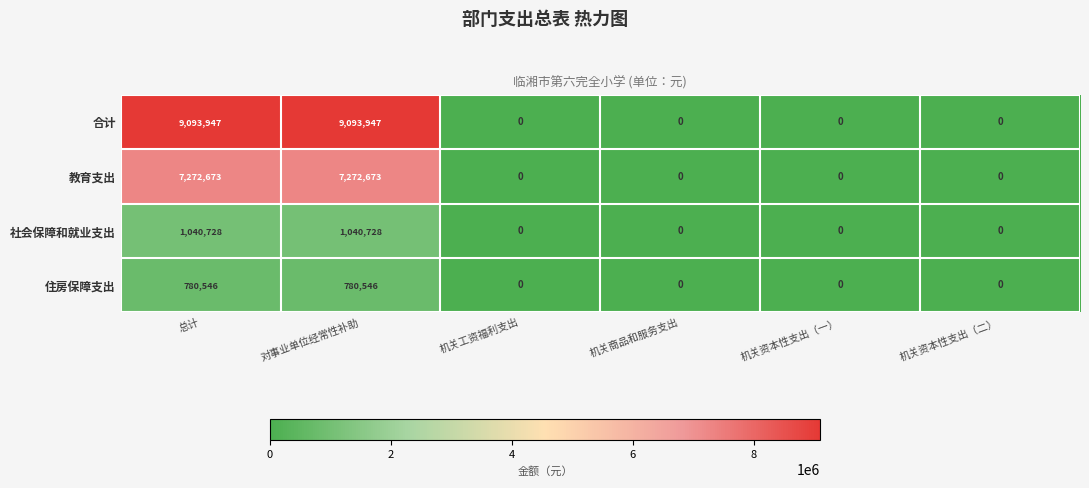

List the series in order of their peak value, lowest first.

住房保障支出, 社会保障和就业支出, 教育支出, 合计